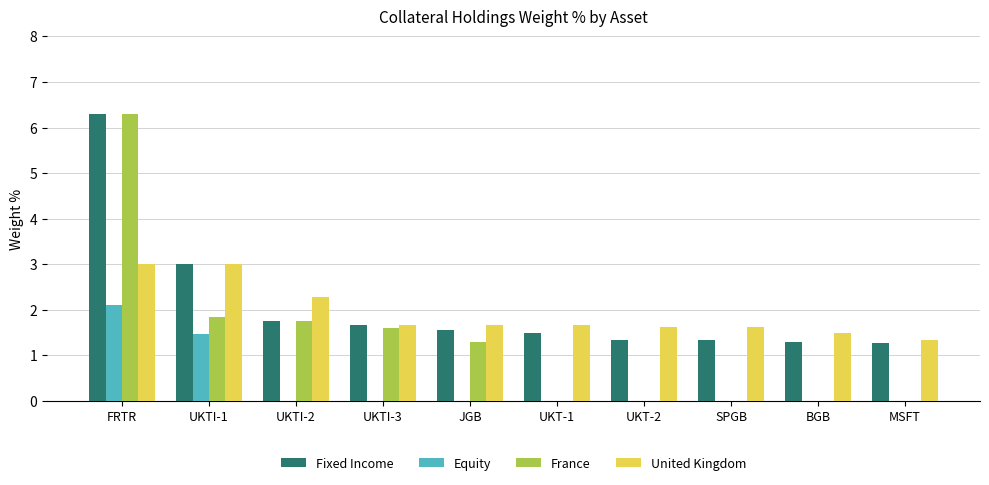

Which series changed the most between UKTI-2 and MSFT?

France